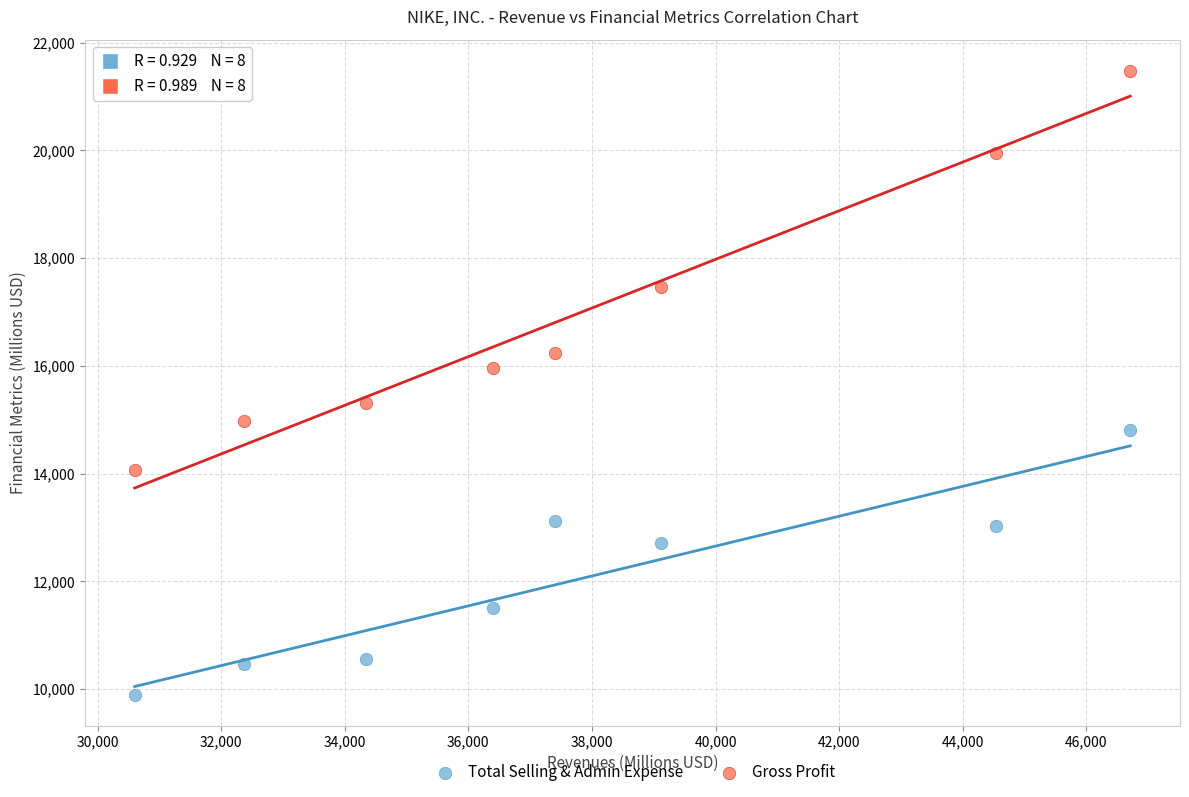

What are all the series names shown in the legend?

Total Selling & Admin Expense, Gross Profit